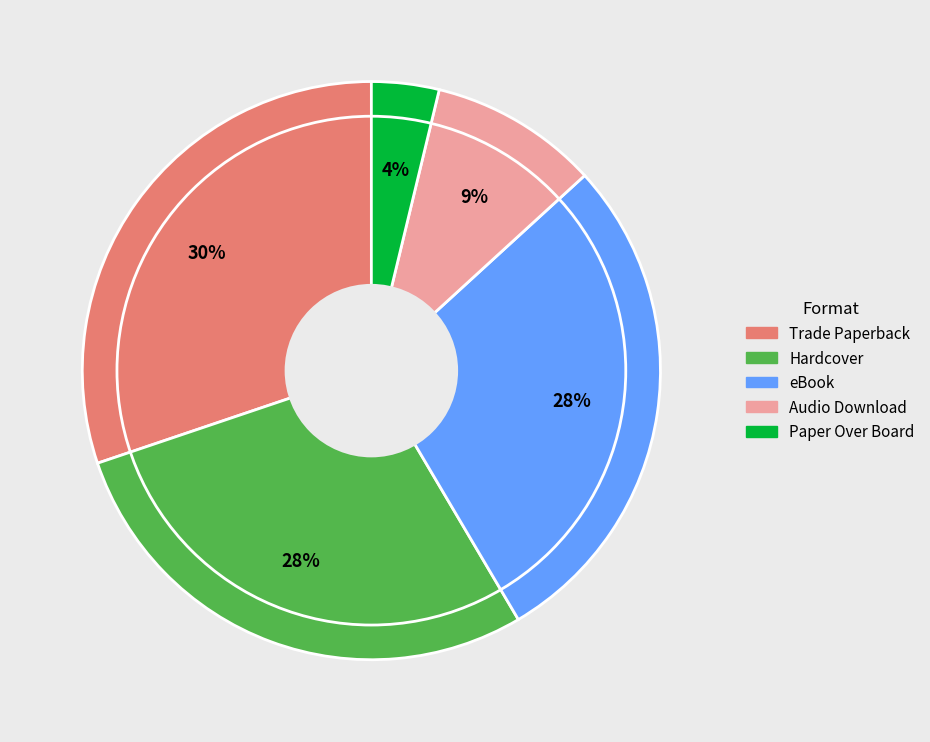

Which category has the smallest portion of the pie?

Paper Over Board